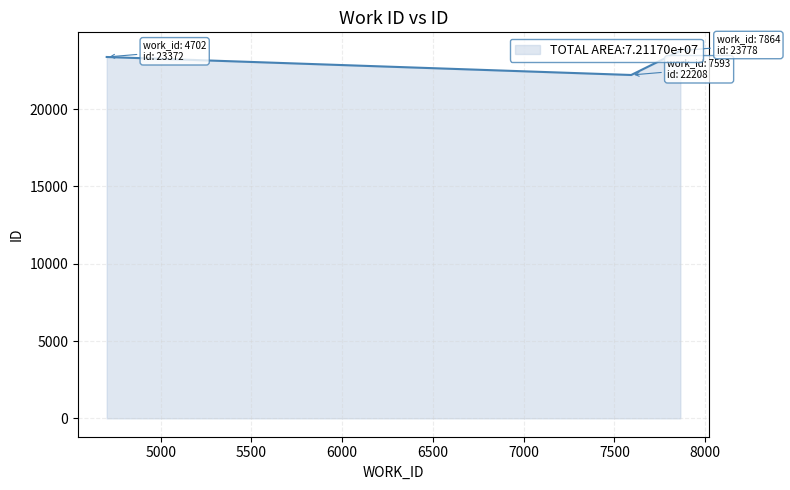

What is the smallest value displayed?

22208